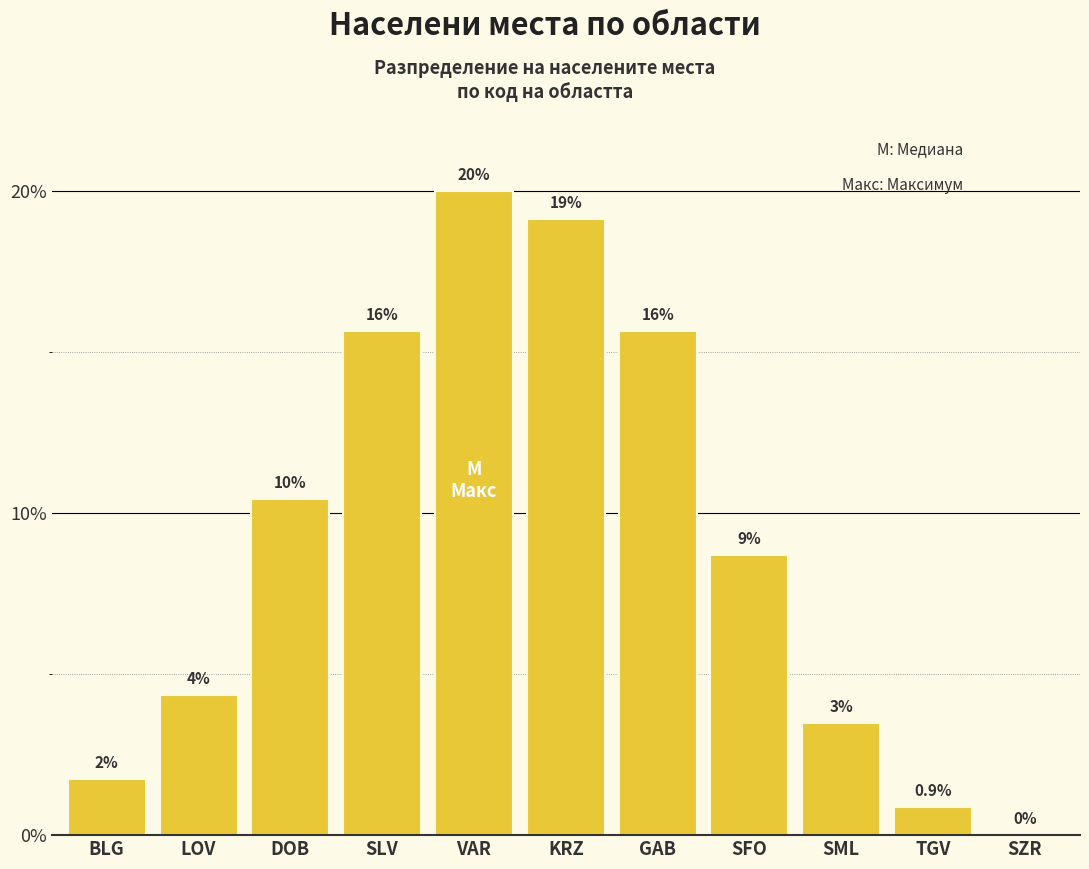

The chart shows a value of 23 at GAB. True or false?

False